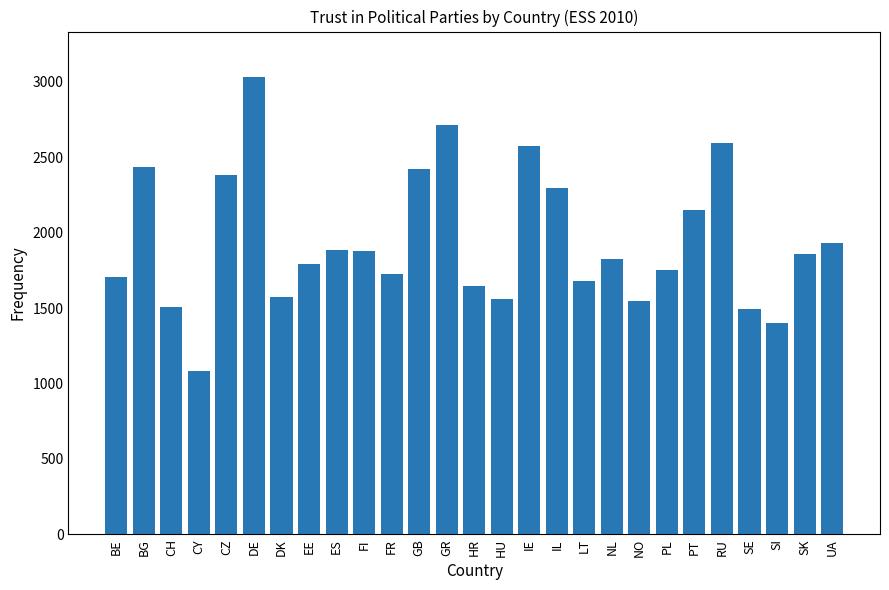

Which label corresponds to the largest value in the chart?

DE